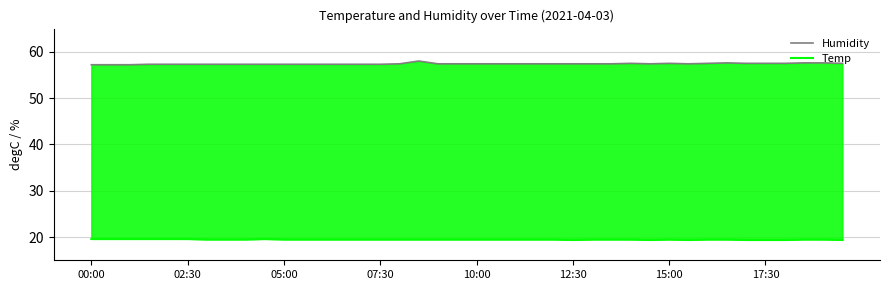

Reading left to right, extract all data points from this chart.

Humidity: 57.2	57.2	57.2	57.3	57.3	57.3	57.3	57.3	57.3	57.3	57.3	57.3	57.3	57.3	57.3	57.3	57.4	58.0	57.4	57.4	57.4	57.4	57.4	57.4	57.4	57.4	57.4	57.4	57.5	57.4	57.5	57.4	57.5	57.6	57.5	57.5	57.5	57.6	57.6	57.5
Temp: 19.6	19.6	19.6	19.6	19.6	19.6	19.5	19.5	19.5	19.6	19.5	19.5	19.5	19.5	19.5	19.5	19.5	19.5	19.5	19.5	19.5	19.5	19.5	19.5	19.5	19.4	19.5	19.5	19.5	19.4	19.5	19.4	19.5	19.5	19.4	19.4	19.4	19.5	19.5	19.4